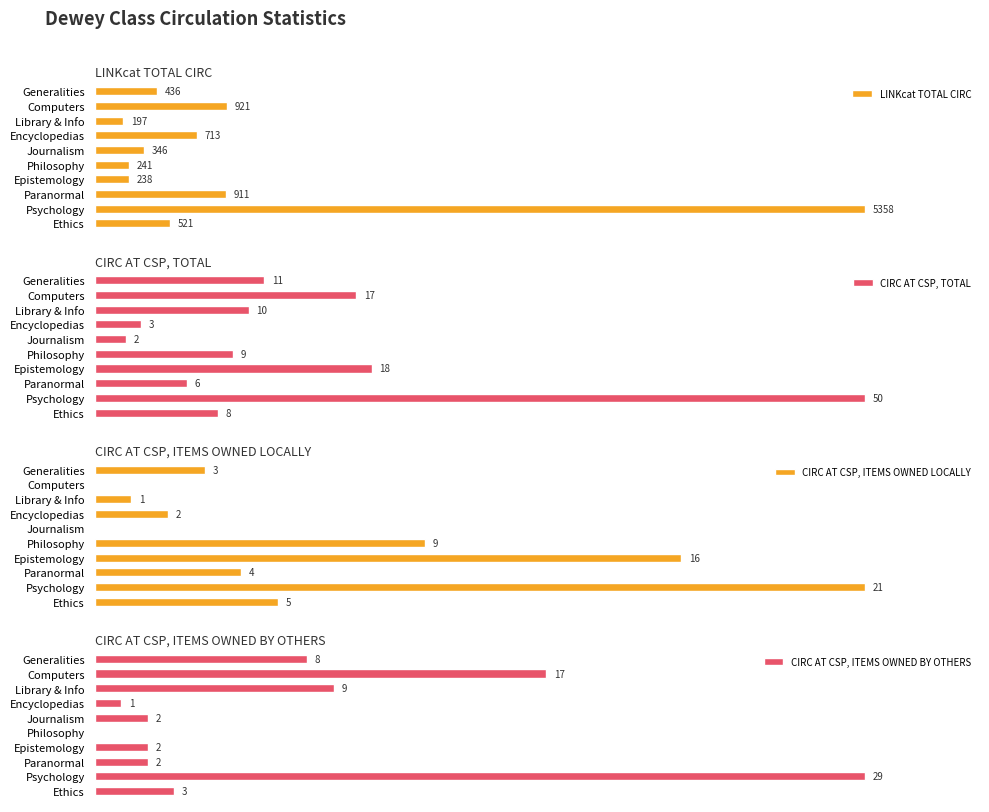

At which label is LINKcat TOTAL CIRC closest to 2777?

Computers